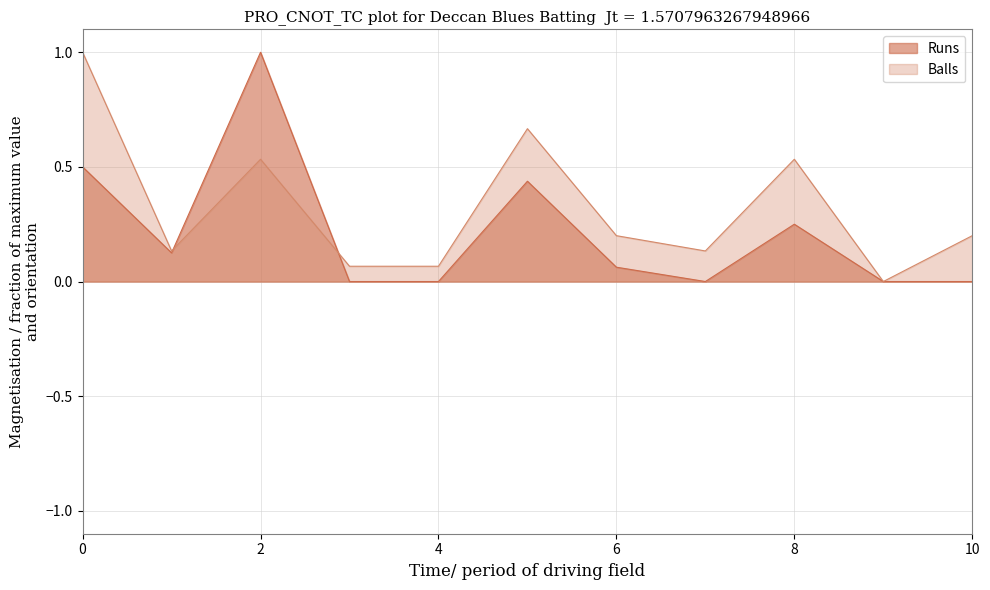

Rank the series by their maximum value, from lowest to highest.

Runs, Balls